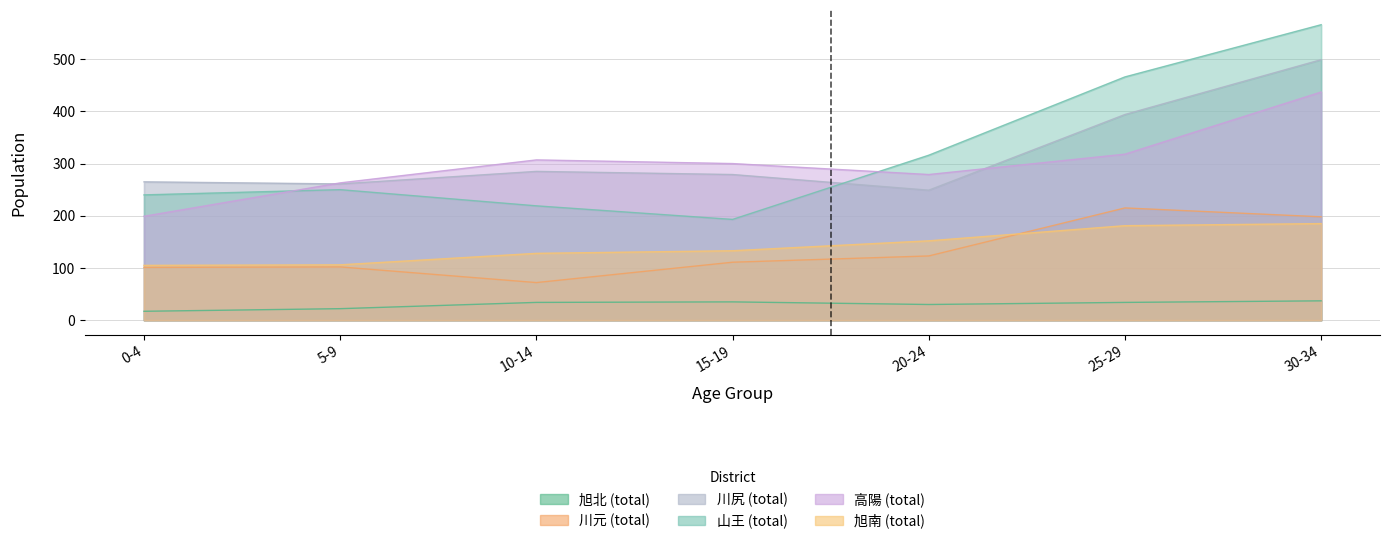

Reading left to right, transcribe all the data shown in this chart.

旭北 (total): 0-4=17	5-9=22	10-14=34	15-19=35	20-24=30	25-29=34	30-34=37
川元 (total): 0-4=101	5-9=102	10-14=72	15-19=111	20-24=123	25-29=215	30-34=198
川尻 (total): 0-4=265	5-9=261	10-14=285	15-19=279	20-24=249	25-29=394	30-34=499
山王 (total): 0-4=240	5-9=250	10-14=219	15-19=193	20-24=316	25-29=466	30-34=566
高陽 (total): 0-4=199	5-9=263	10-14=307	15-19=300	20-24=279	25-29=318	30-34=437
旭南 (total): 0-4=105	5-9=106	10-14=128	15-19=133	20-24=152	25-29=181	30-34=185